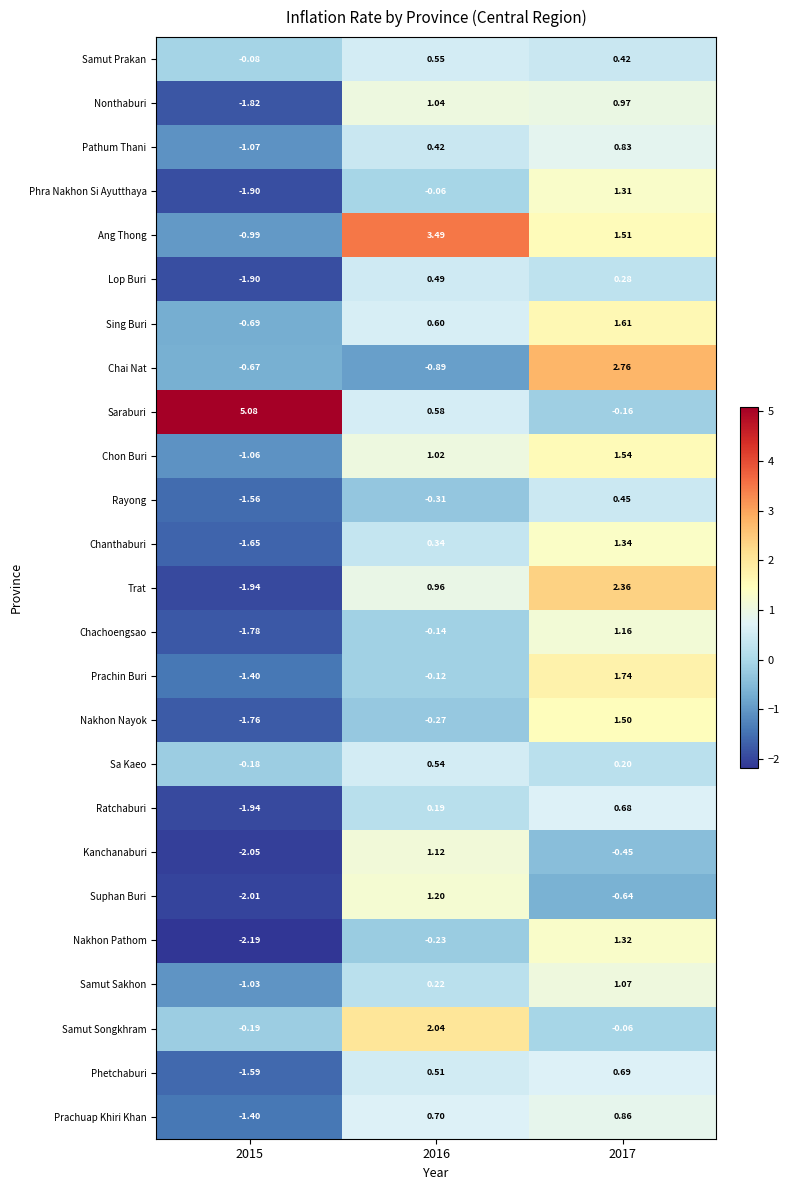

At 2016, list the series in order from smallest to largest.

Chai Nat, Rayong, Nakhon Nayok, Nakhon Pathom, Chachoengsao, Prachin Buri, Phra Nakhon Si Ayutthaya, Ratchaburi, Samut Sakhon, Chanthaburi, Pathum Thani, Lop Buri, Phetchaburi, Sa Kaeo, Samut Prakan, Saraburi, Sing Buri, Prachuap Khiri Khan, Trat, Chon Buri, Nonthaburi, Kanchanaburi, Suphan Buri, Samut Songkhram, Ang Thong